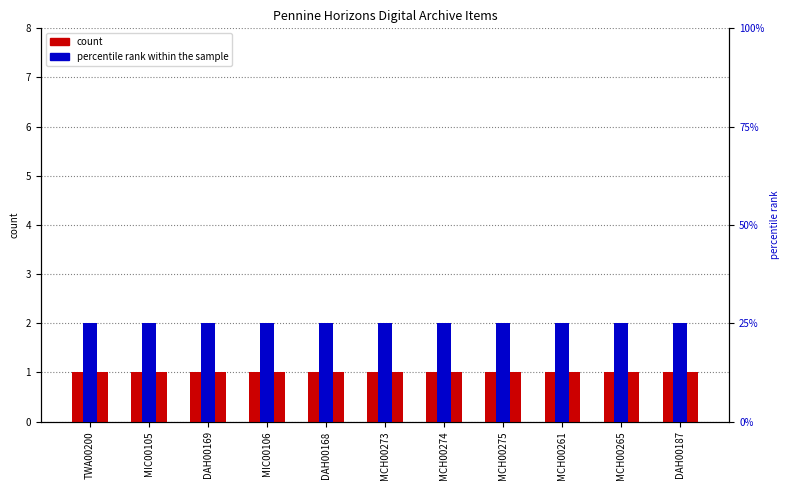

What is the approximate value of count at MCH00261?

1